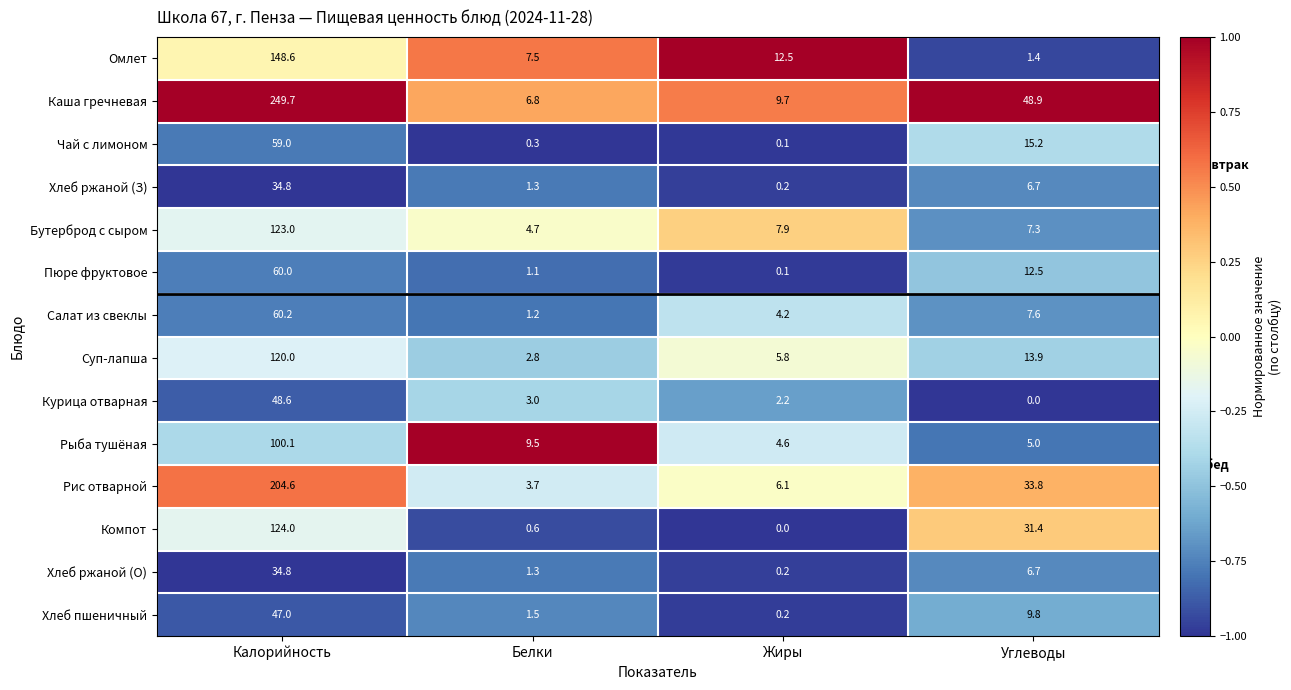

Between Жиры and Углеводы, which series saw the biggest shift?

Каша гречневая